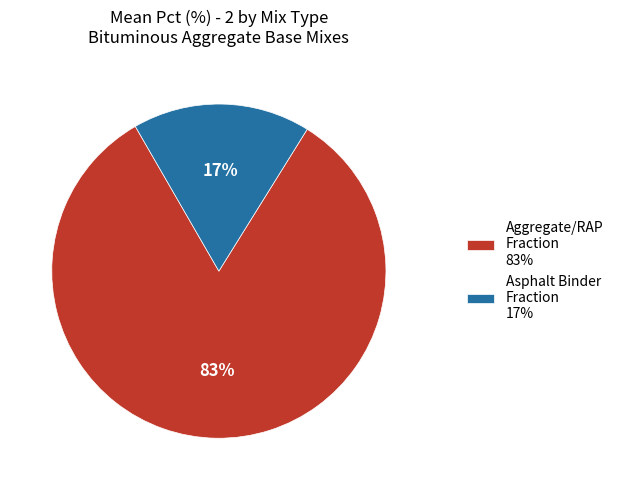

Combined, do Aggregate/RAP Fraction 83% and Asphalt Binder Fraction 17% account for over 50%?

Yes